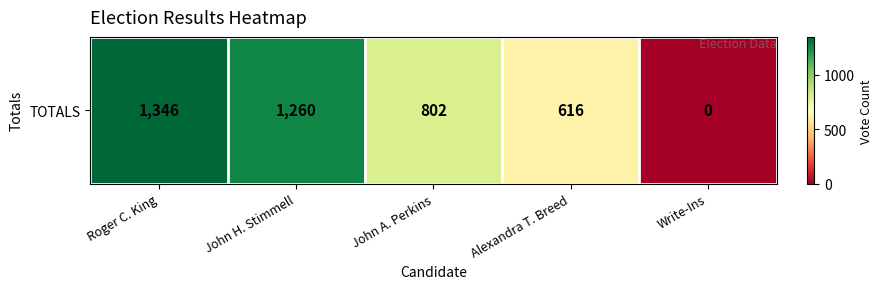

Count the number of data series in this chart.

1